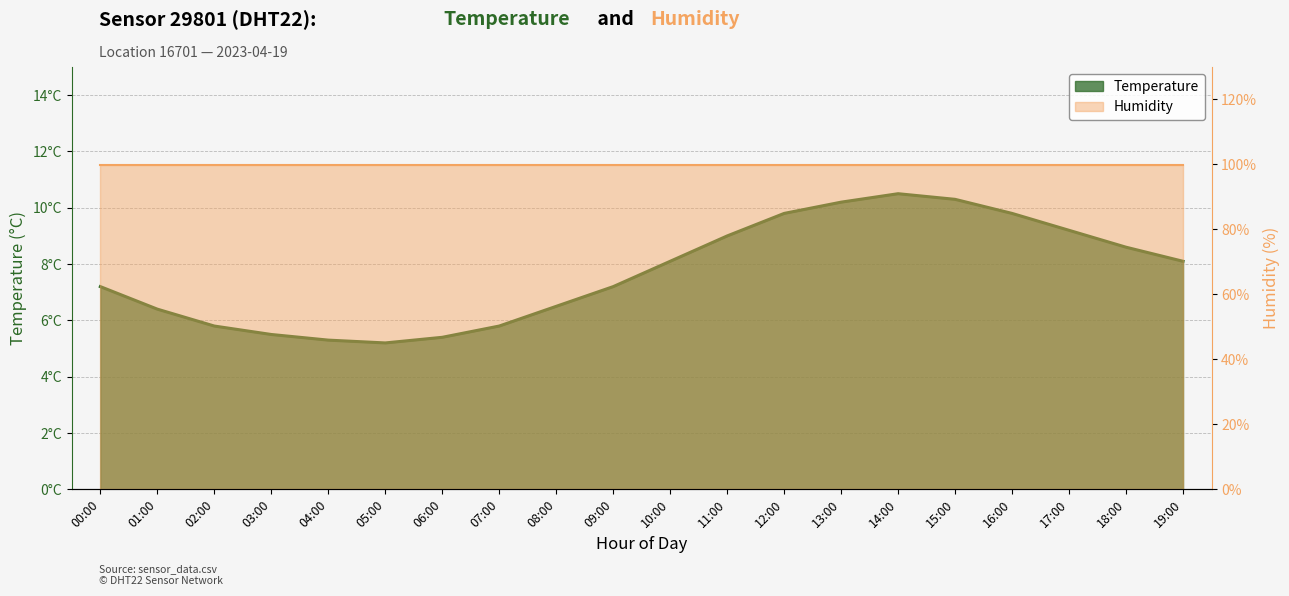

Where does the data first go above 8?

10:00